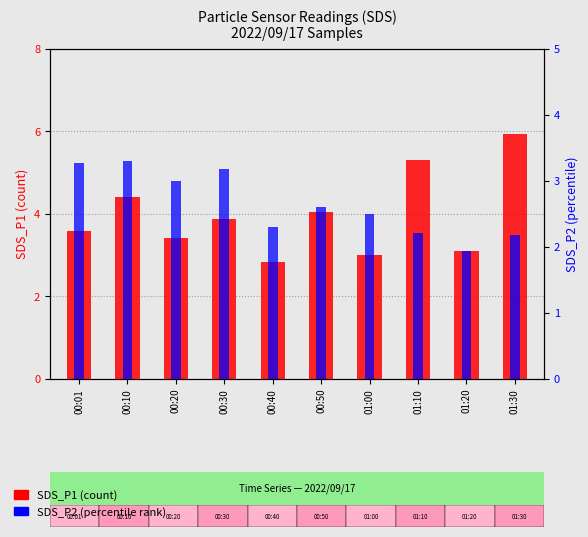

How many bars are there in total?

20